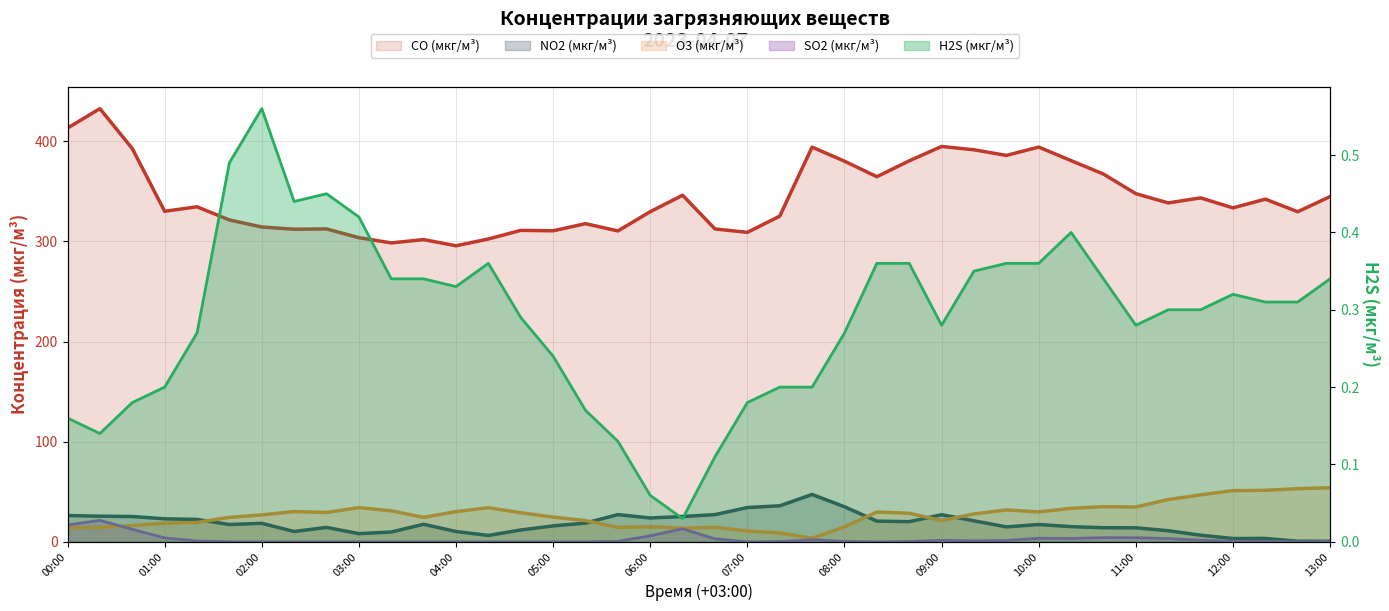

Which series ends up on top after the final intersection of SO2 (мкг/м³) and O3 (мкг/м³)?

O3 (мкг/м³)